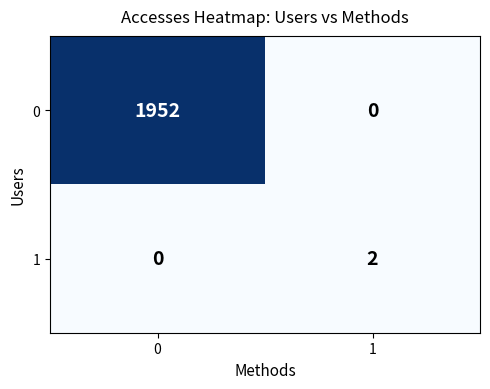

The 1 series shows 2 at 1. True or false?

True